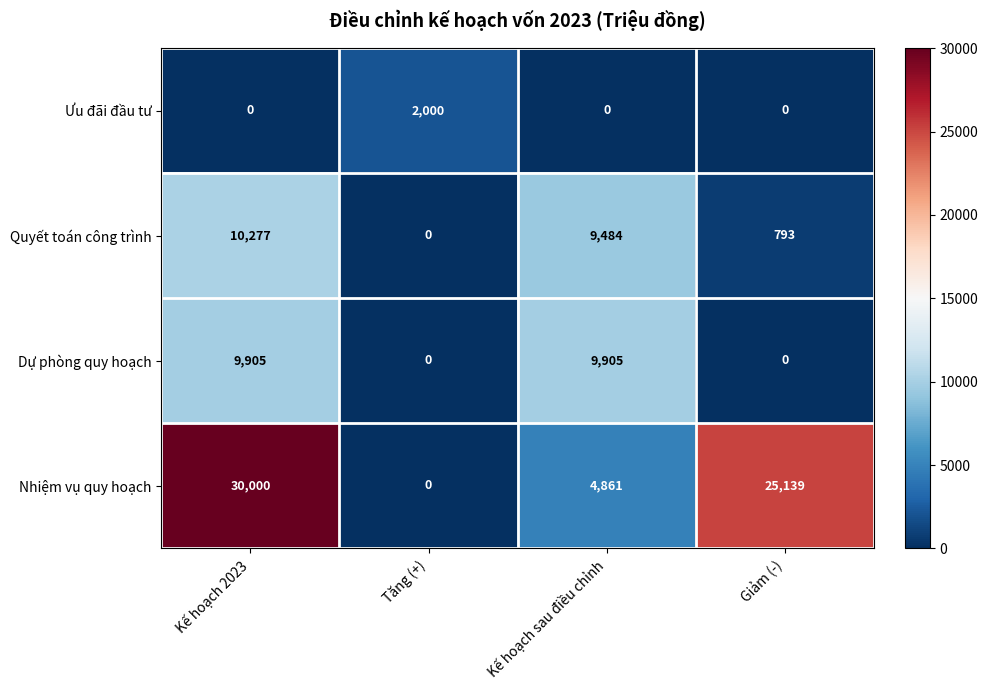

What is the greatest value displayed?

30000